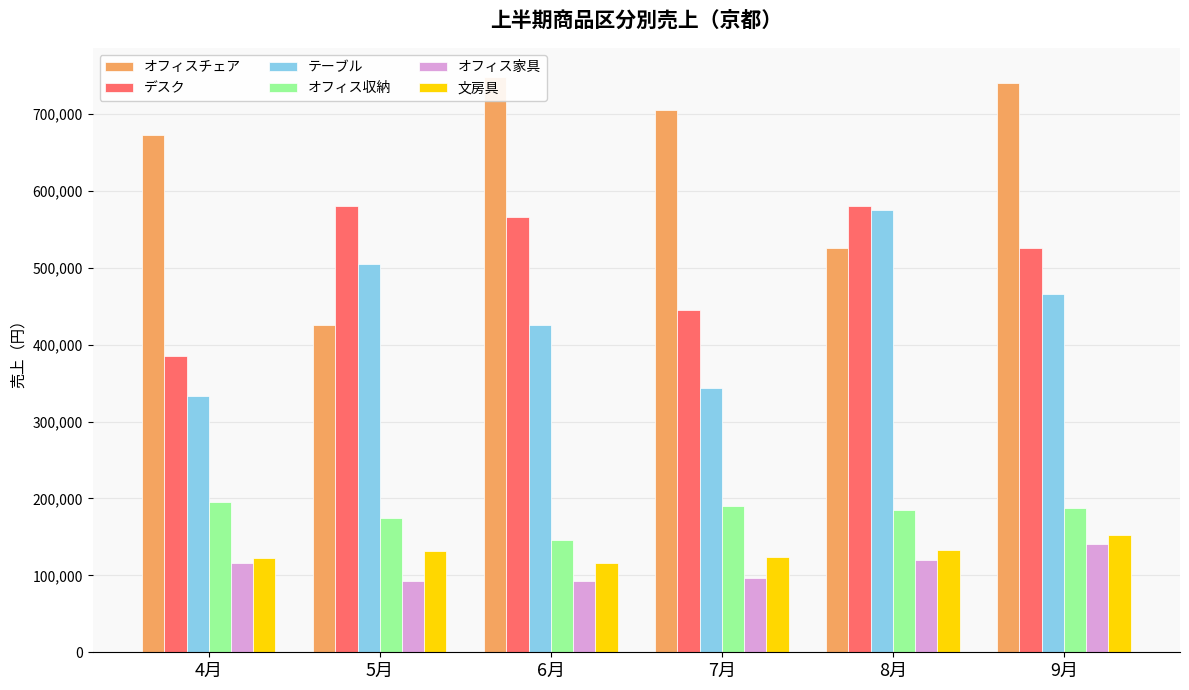

Rank the series at 6月 from lowest to highest value.

オフィス家具, 文房具, オフィス収納, テーブル, デスク, オフィスチェア